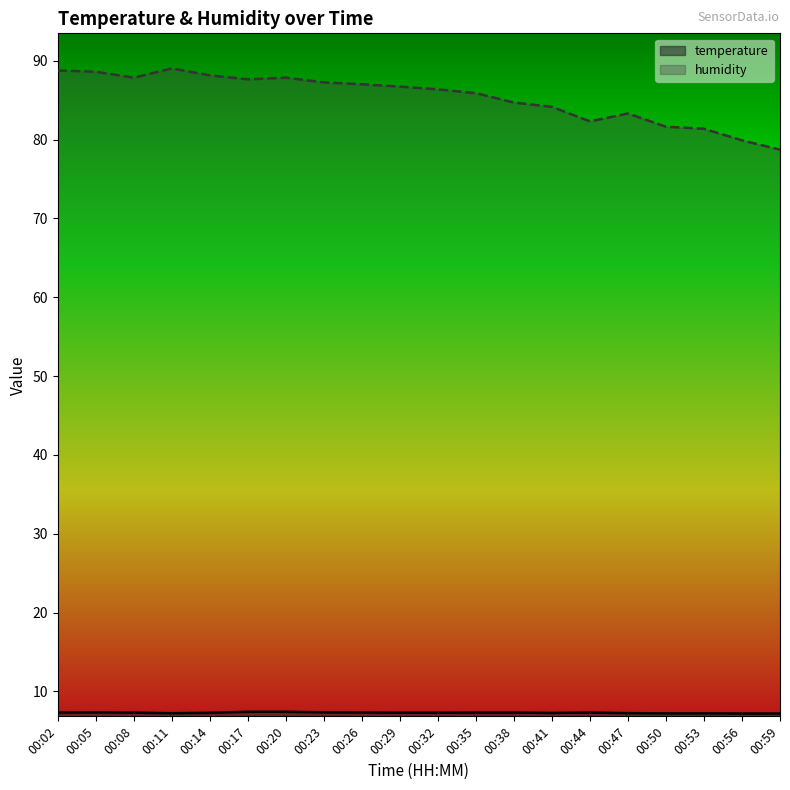

Reading right to left, list all the values displayed in this chart.

temperature: 7.2	7.2	7.2	7.2	7.2	7.3	7.3	7.3	7.3	7.3	7.3	7.3	7.3	7.4	7.4	7.3	7.2	7.3	7.3	7.3
humidity: 78.7	79.9	81.4	81.6	83.3	82.3	84.2	84.7	85.9	86.4	86.7	87.0	87.3	87.9	87.7	88.2	89.0	87.9	88.6	88.8